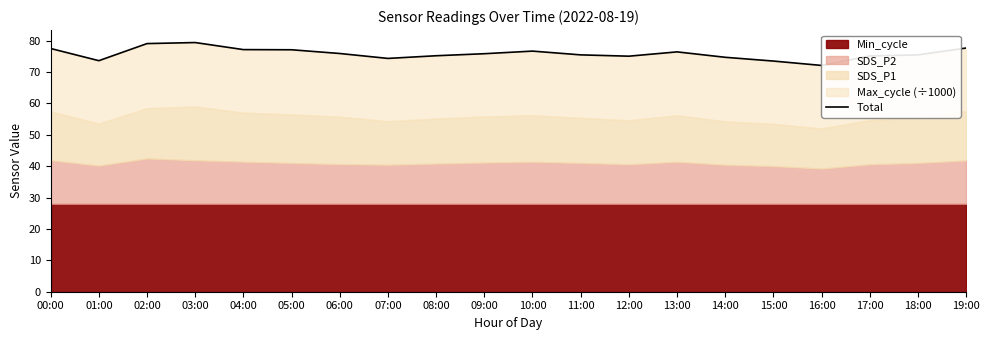

What is the change in value from 03:00 to 12:00?

-4.3